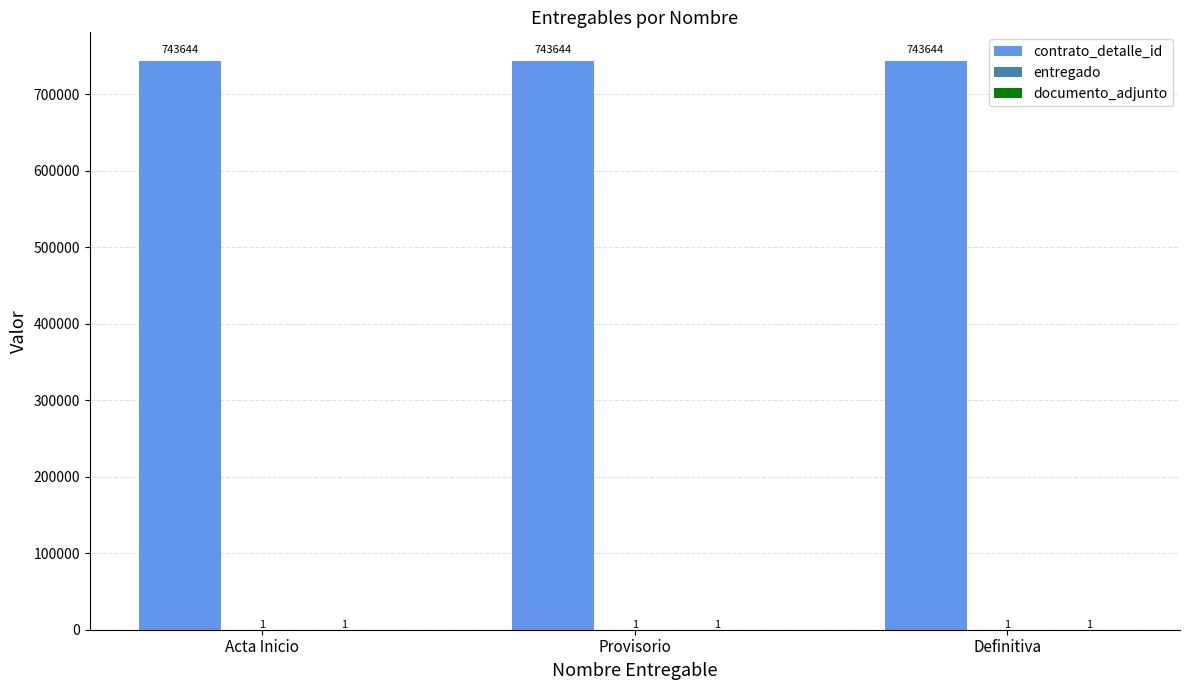

What is the sum of the contrato_detalle_id values at Definitiva and Provisorio?

1487288